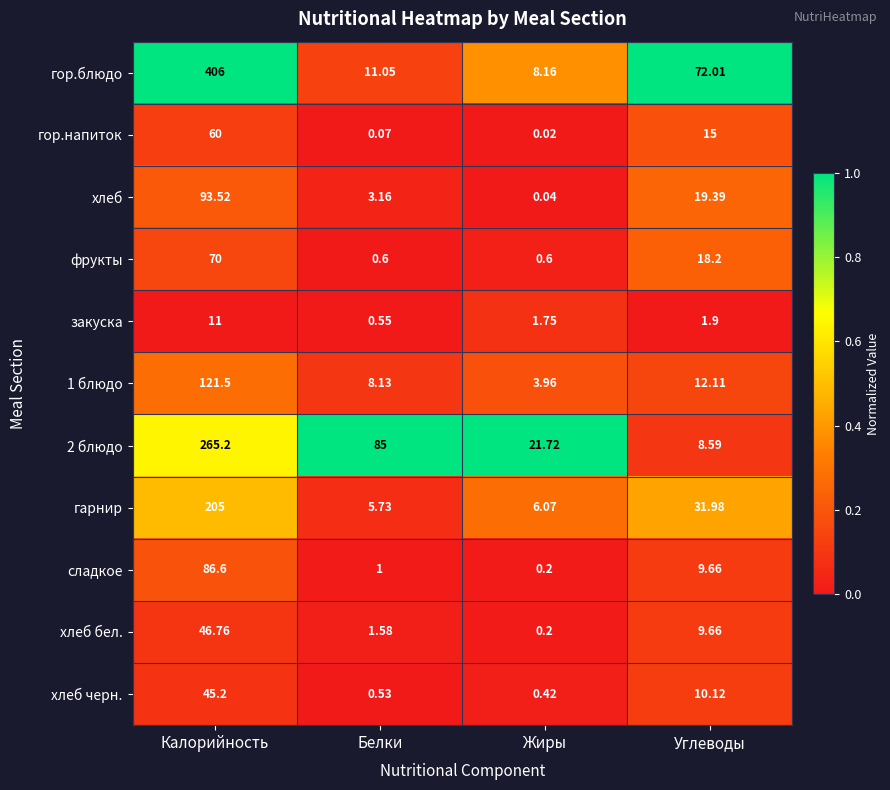

Where is 1 блюдо nearest to the value 62?

Углеводы